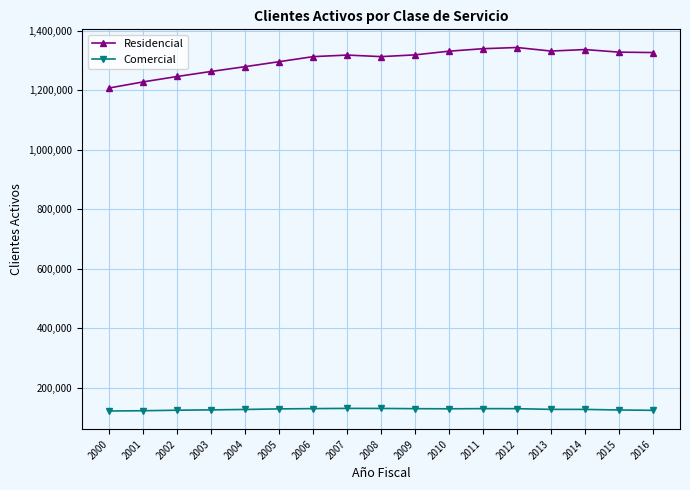

True or false: Comercial and Residencial intersect in this chart.

False